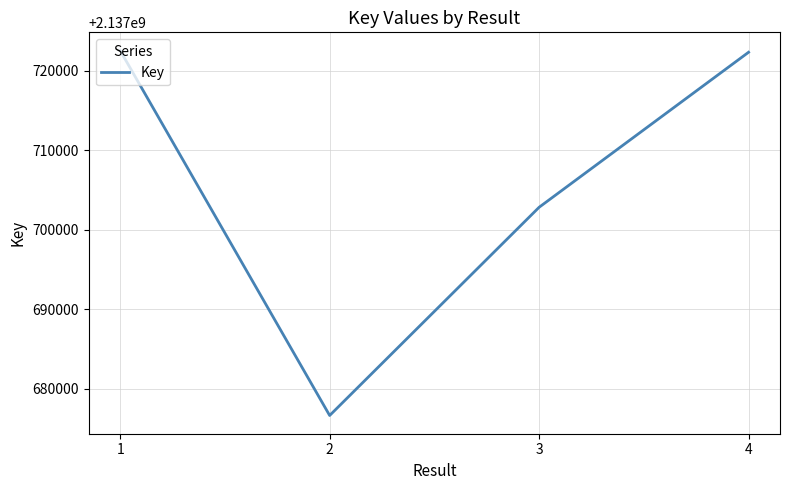

At which label is the value closest to 2137699607?

3